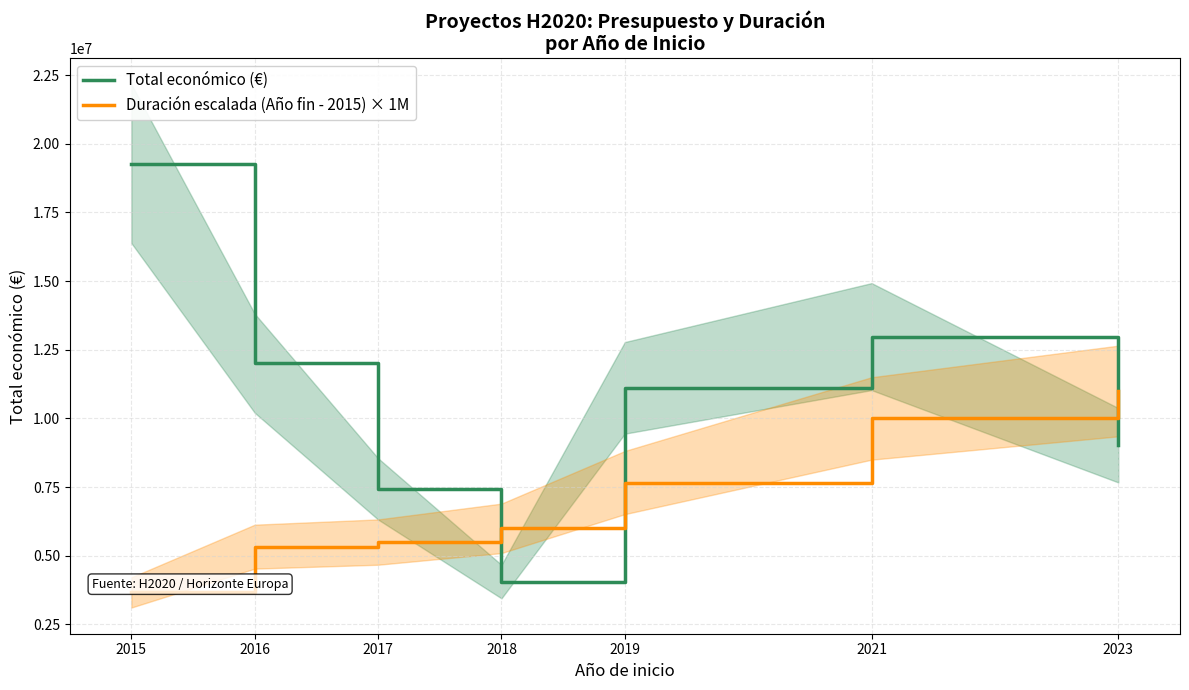

At which label does Duración escalada (Año fin - 2015) × 1M reach its peak?

2023